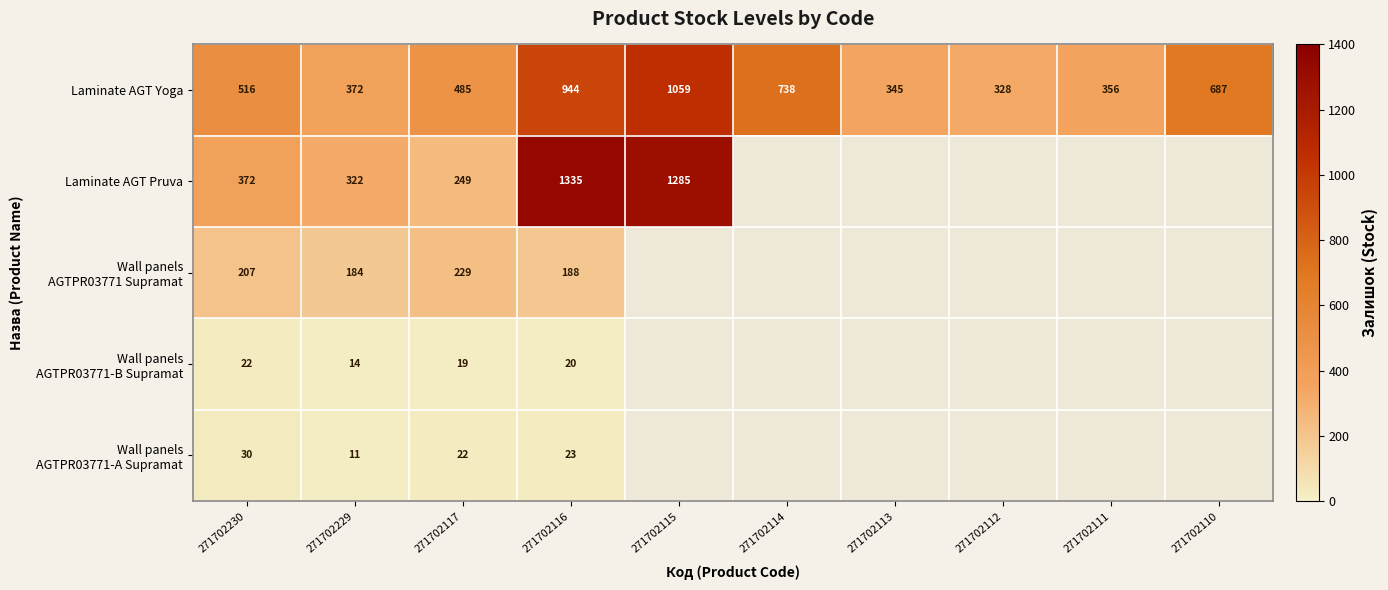

Between 271702117 and 271702115, which is larger?

271702115